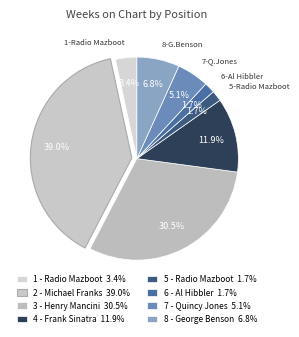

How many slices are in this pie chart?

8